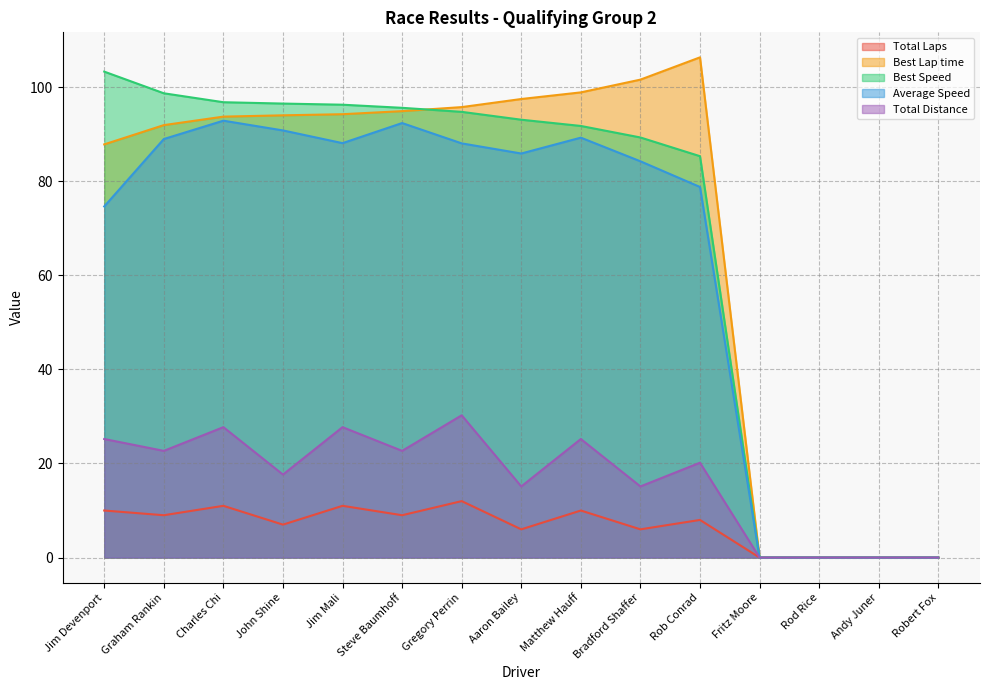

Where is Total Laps nearest to the value 6?

Aaron Bailey